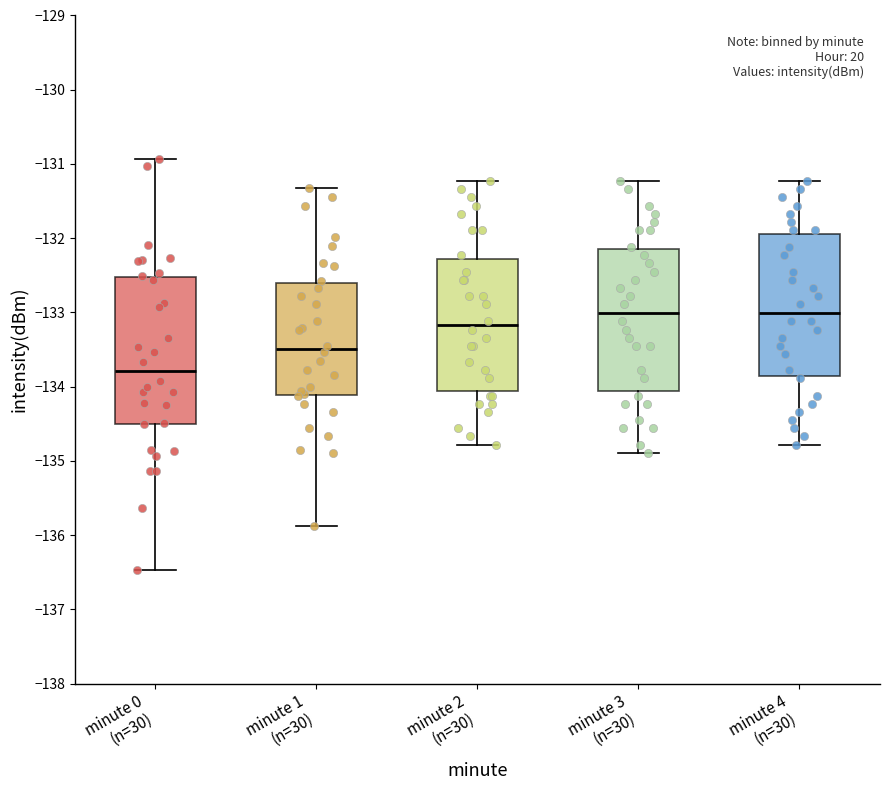

Reading left to right, transcribe this box plot: for each box, give where its median line is, the range the box spans, and where its two whiskers end, as read against the y-axis. The values are not printed on the chart, so give them approximately, as read against the axis.

minute 0 (n=30): median -133.8, box -134.5 to -132.5, whiskers -136.5 to -130.9
minute 1 (n=30): median -133.5, box -134.1 to -132.6, whiskers -135.9 to -131.3
minute 2 (n=30): median -133.2, box -134.1 to -132.3, whiskers -134.8 to -131.2
minute 3 (n=30): median -133.0, box -134.1 to -132.1, whiskers -134.9 to -131.2
minute 4 (n=30): median -133.0, box -133.9 to -131.9, whiskers -134.8 to -131.2